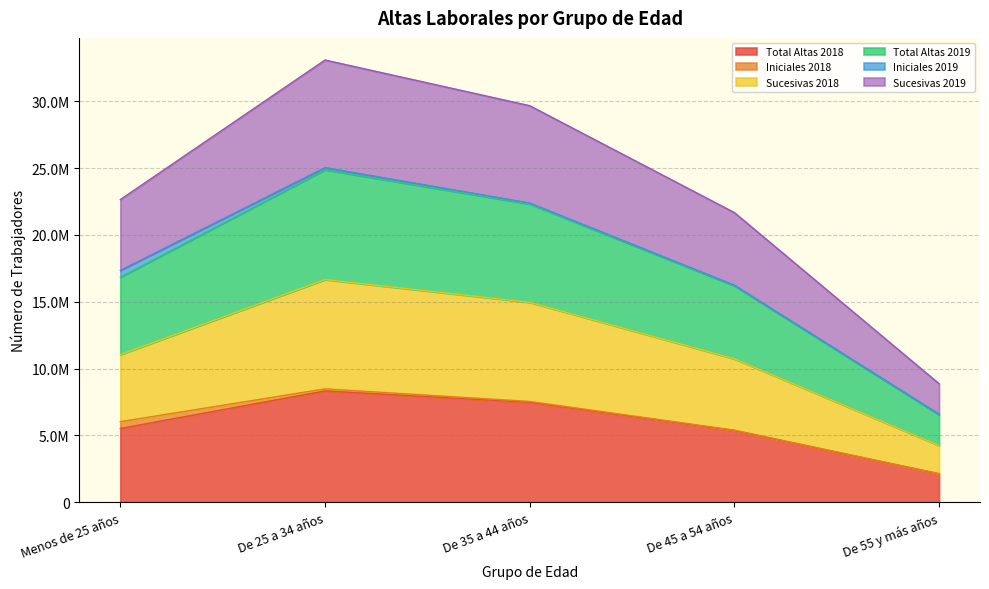

What are all the series names shown in the legend?

Total Altas 2018, Iniciales 2018, Sucesivas 2018, Total Altas 2019, Iniciales 2019, Sucesivas 2019